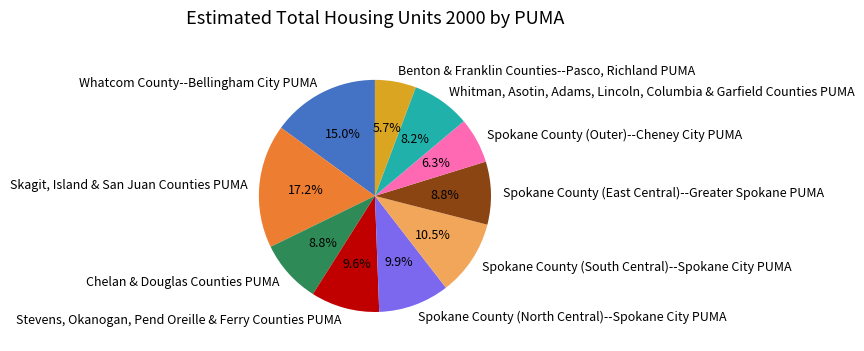

Which category has the biggest portion of the pie?

Skagit, Island & San Juan Counties PUMA